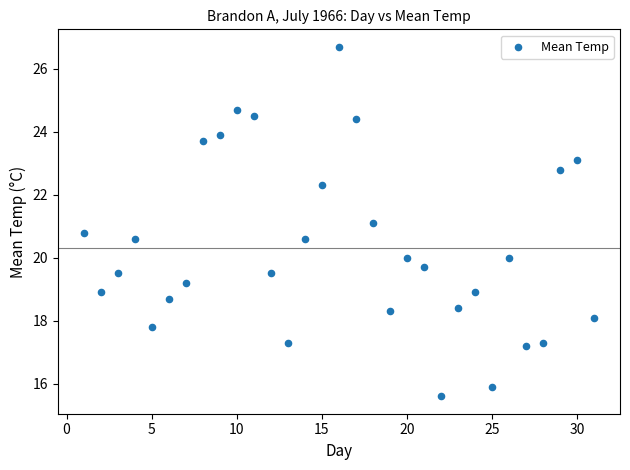

What is the range of X values (max minus min)?

30.0